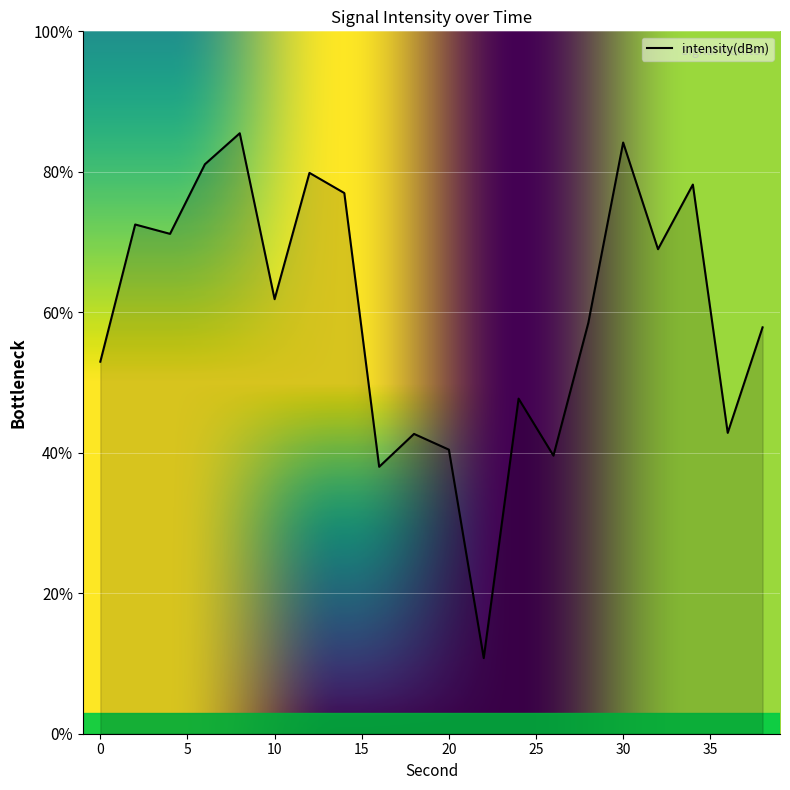

How many data points does each series have?

20